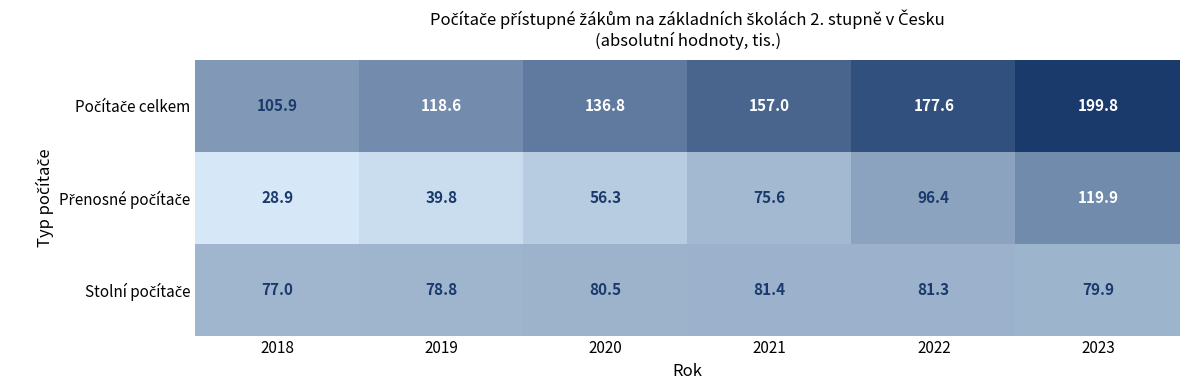

Count the number of data series in this chart.

3